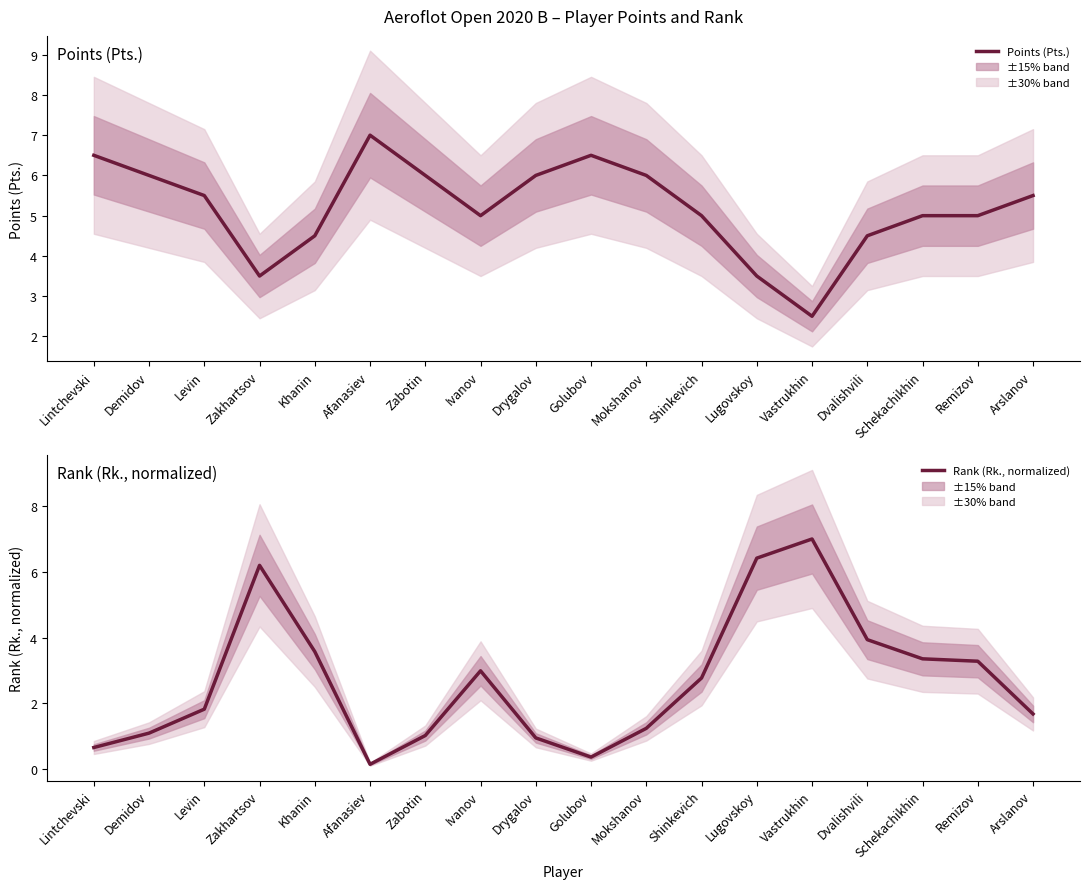

Where do Rank (Rk., normalized) and Points (Pts.) first cross each other?

Levin and Zakhartsov